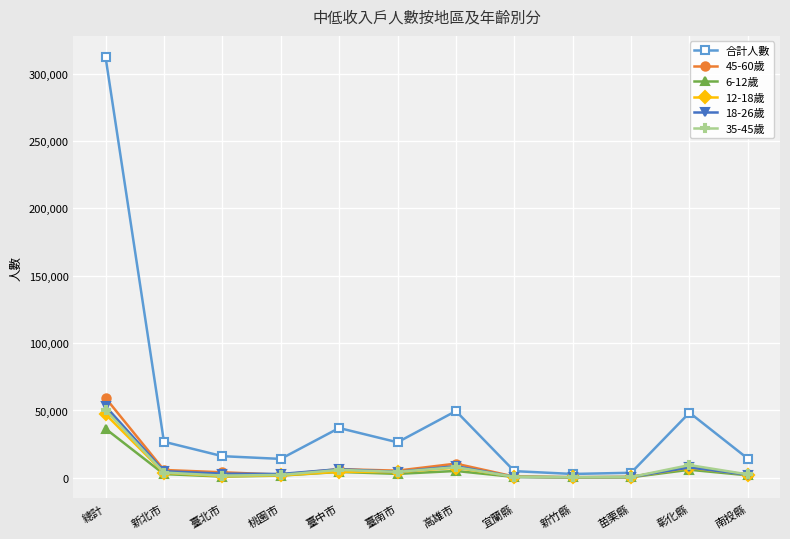

Where is 合計人數 nearest to the value 157620?

高雄市